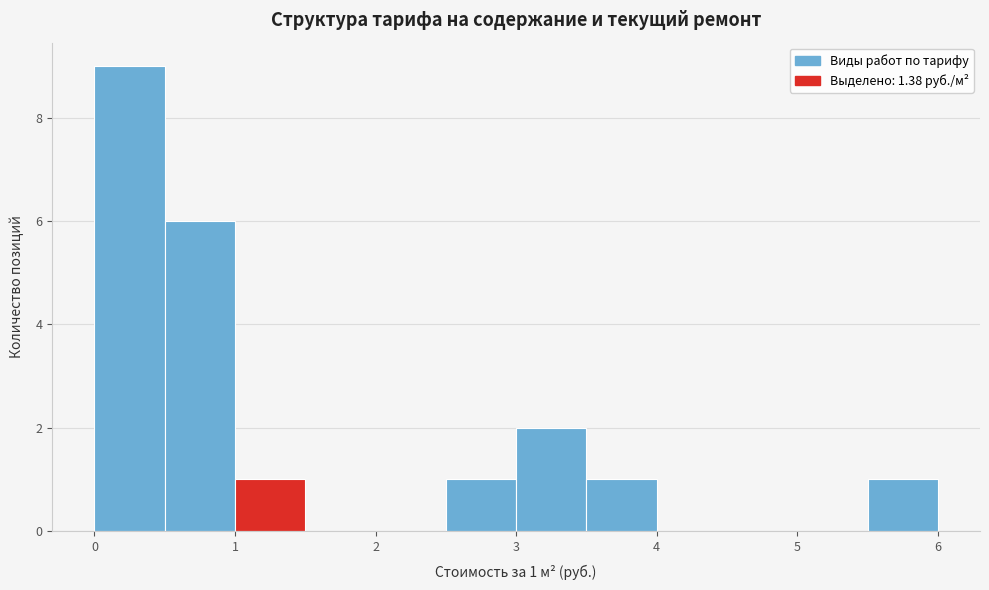

Over which range of the x-axis is the bar tallest?

0.0 to 0.5